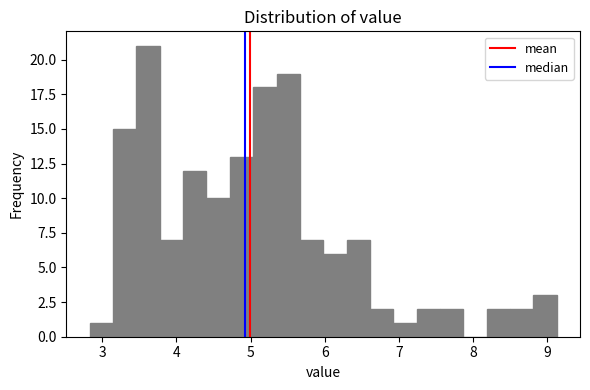

Around what value on the x-axis is the tallest bar? Give the approximate position of its centre, as read against the axis.

3.6